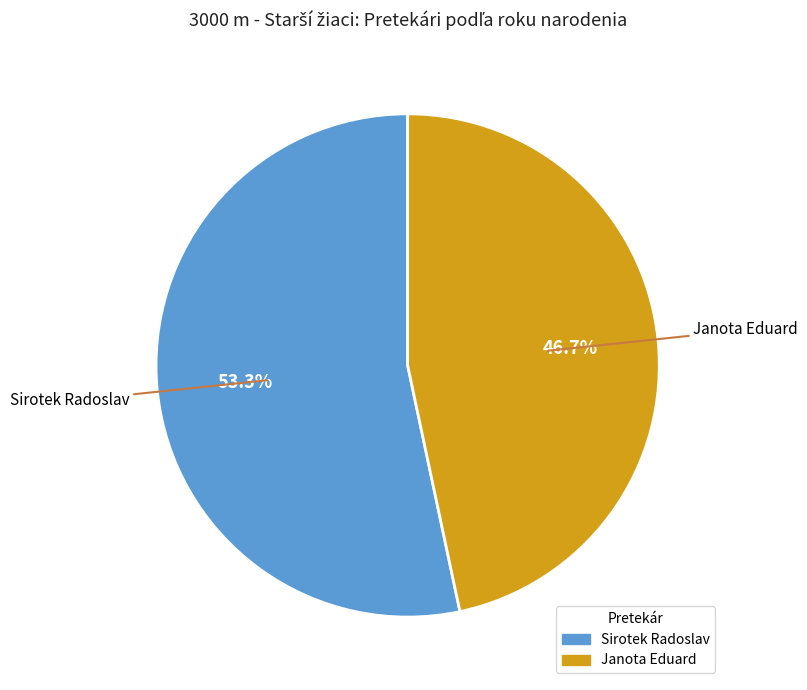

To the nearest percent, what is the difference between the largest and smallest slice percentages?

7%